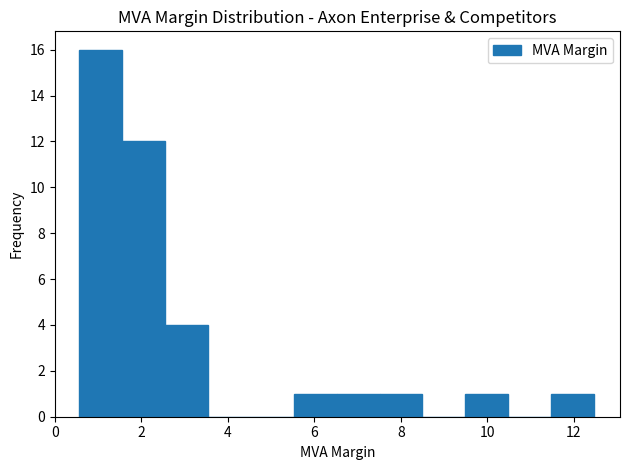

Reading left to right, transcribe this chart: for each bar, give the range it covers on the x-axis and its height. Neither the bar edges nor the heights are printed on the chart, so give them approximately, as read against the axes.

0.6 to 1.6: 16
1.6 to 2.6: 12
2.6 to 3.6: 4
3.6 to 4.6: 0
4.6 to 5.6: 0
5.6 to 6.6: 1
6.6 to 7.6: 1
7.6 to 8.6: 1
8.6 to 9.4: 0
9.4 to 10.4: 1
10.4 to 11.4: 0
11.4 to 12.4: 1